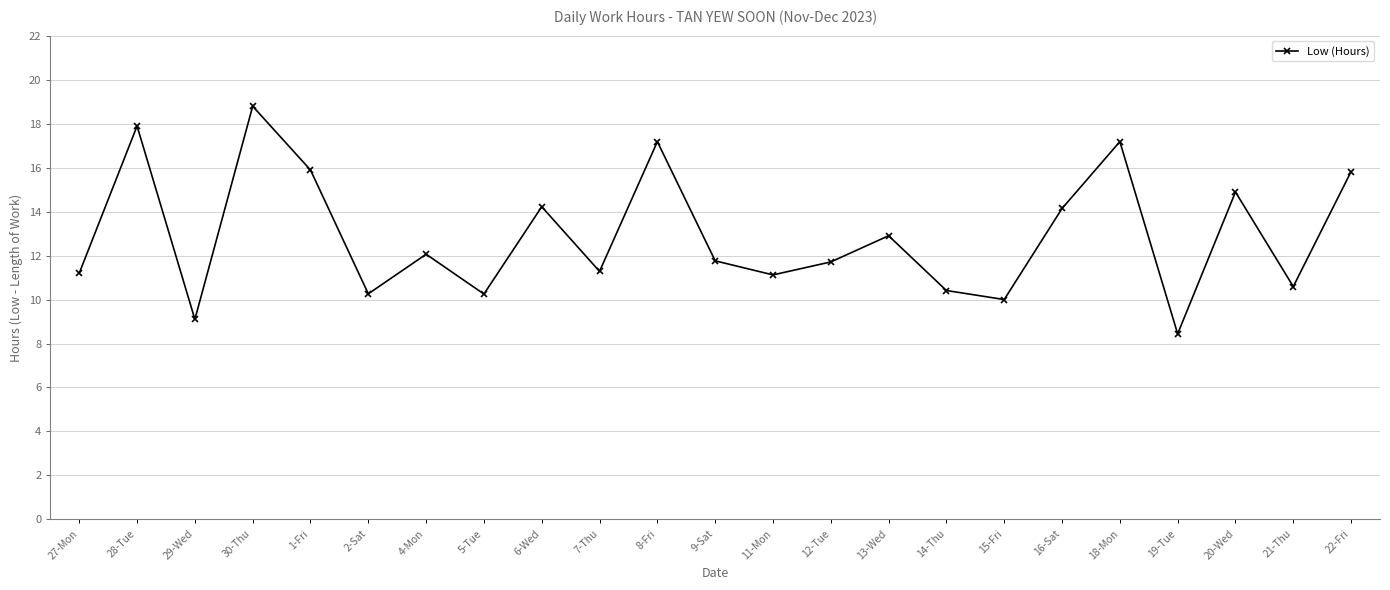

What is the change in value from 7-Thu to 14-Thu?

-0.9